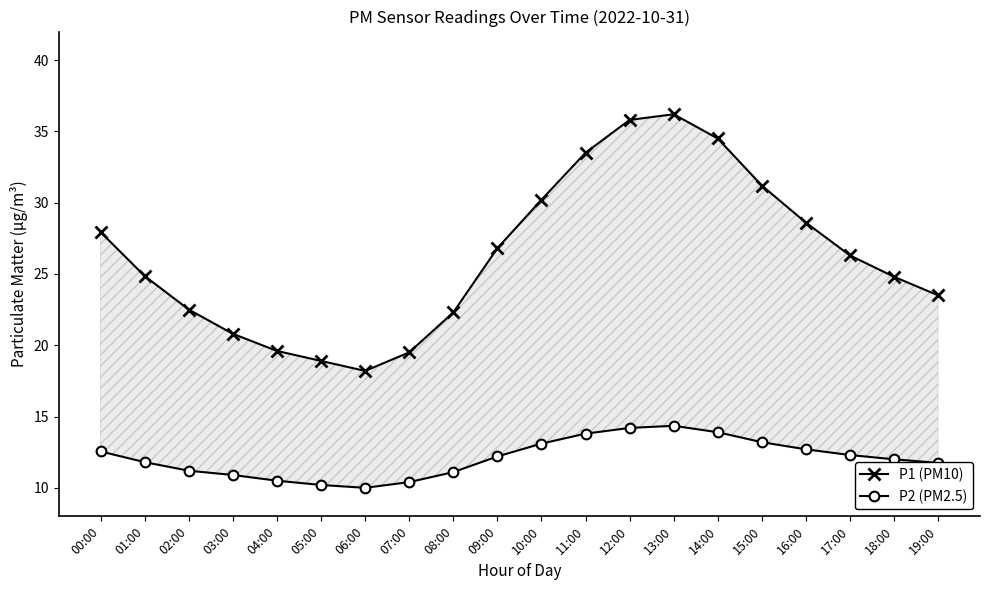

True or false: P1 (PM10) has a value of 26.8 at 09:00.

True